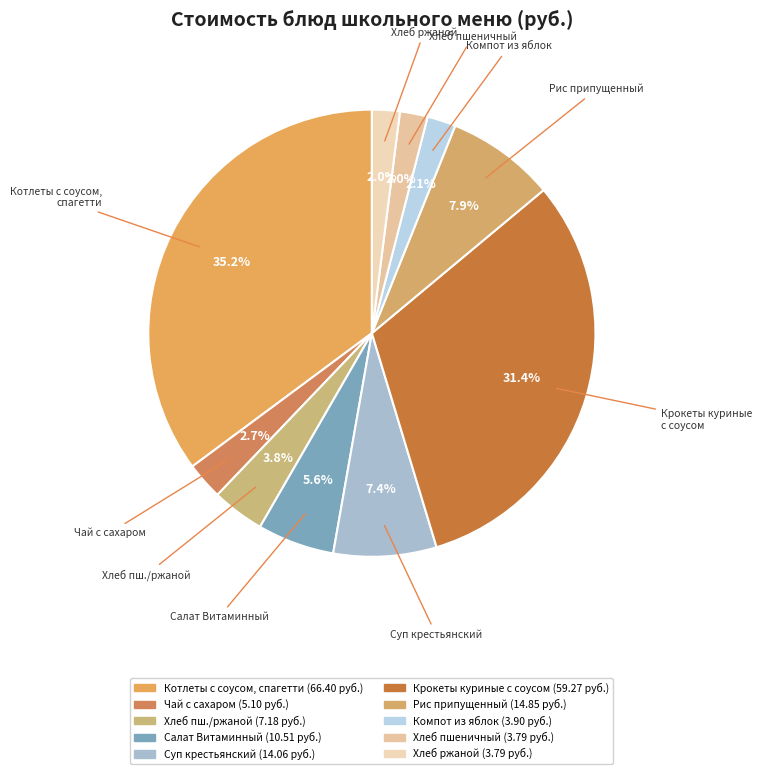

Count the number of slices in the pie.

10